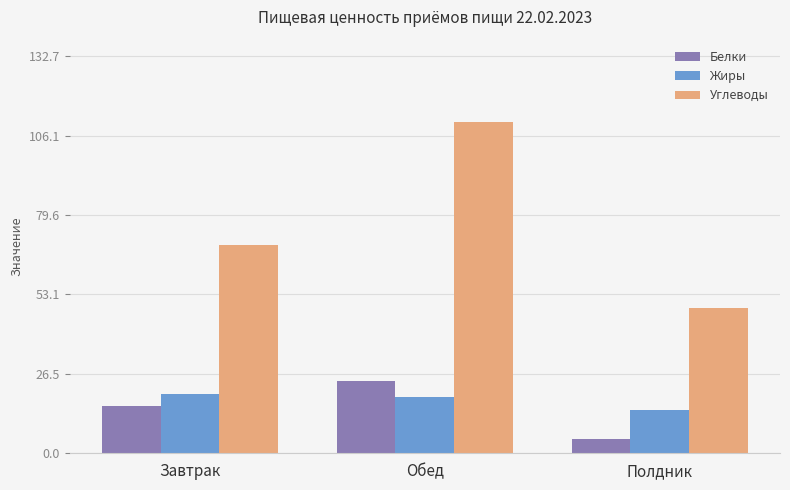

The value of Белки at Обед is 34.2. True or false?

False